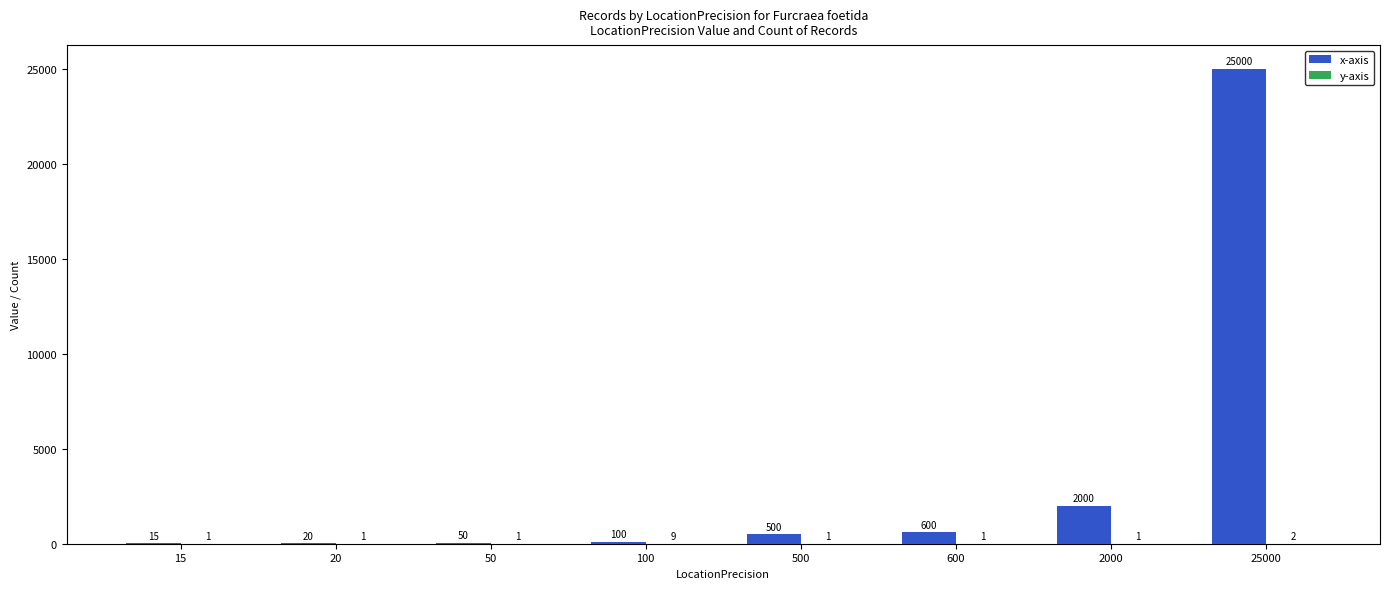

Count the number of data series in this chart.

2